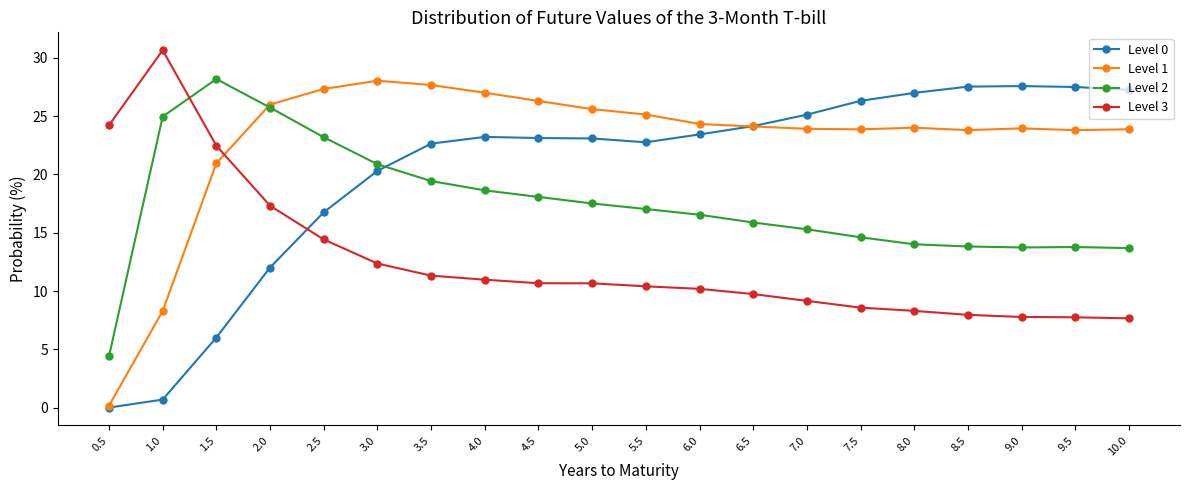

True or false: Level 1 has a value of 39.6 at 9.0.

False